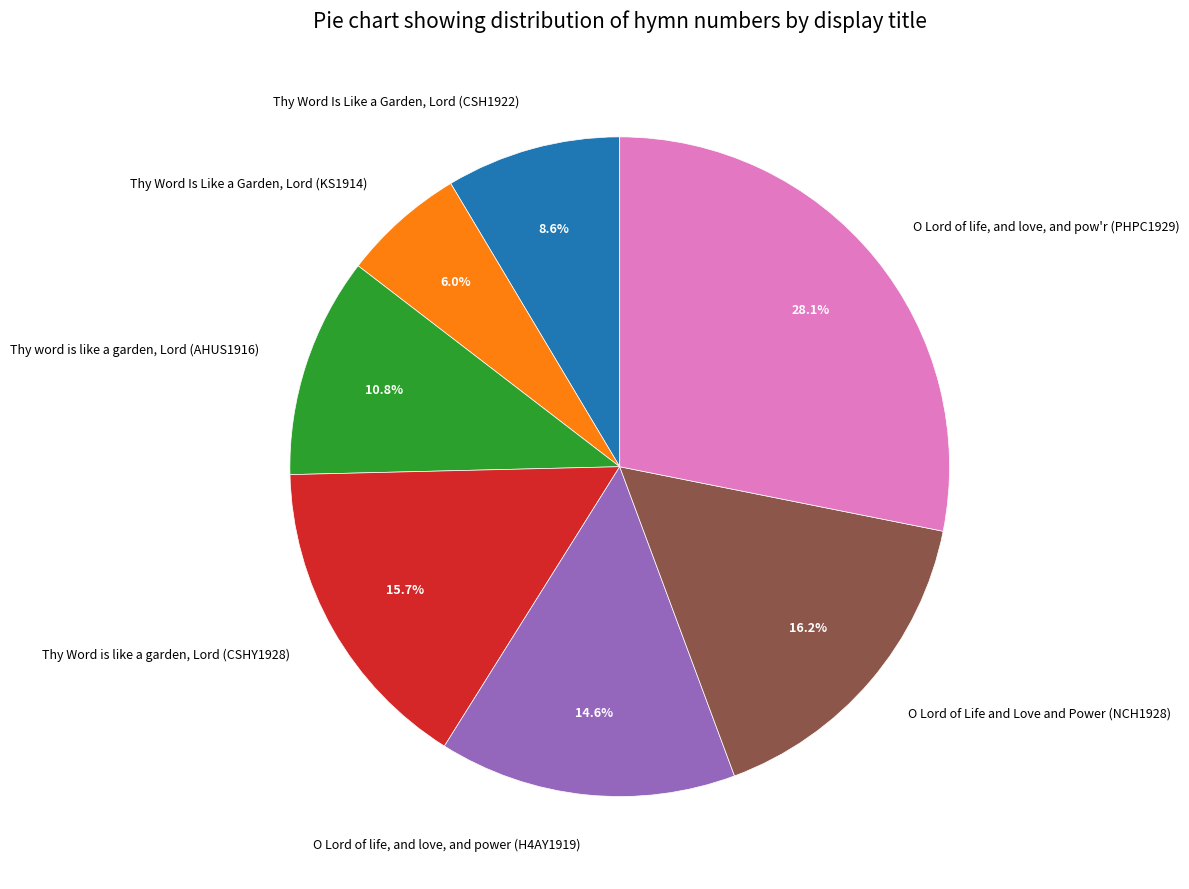

What is the smallest slice in the pie chart?

Thy Word Is Like a Garden, Lord (KS1914)